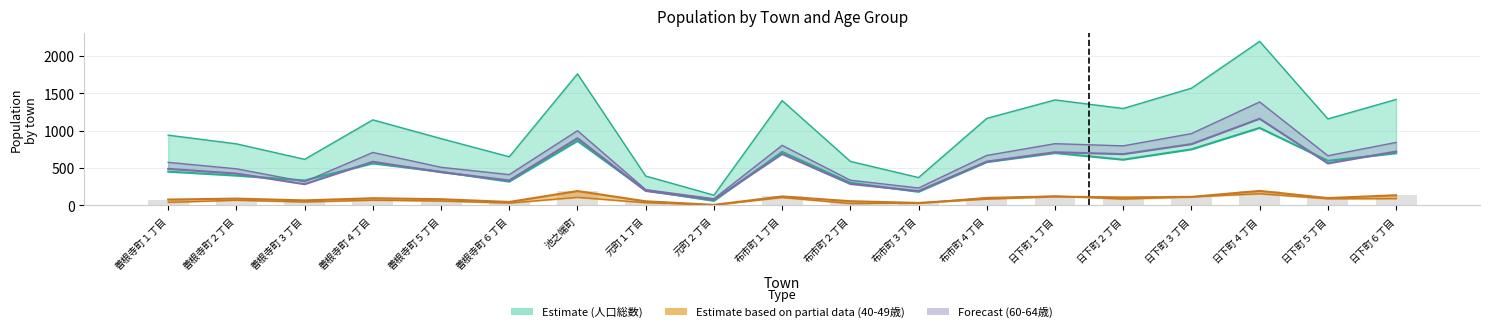

How many data points does each series have?

19